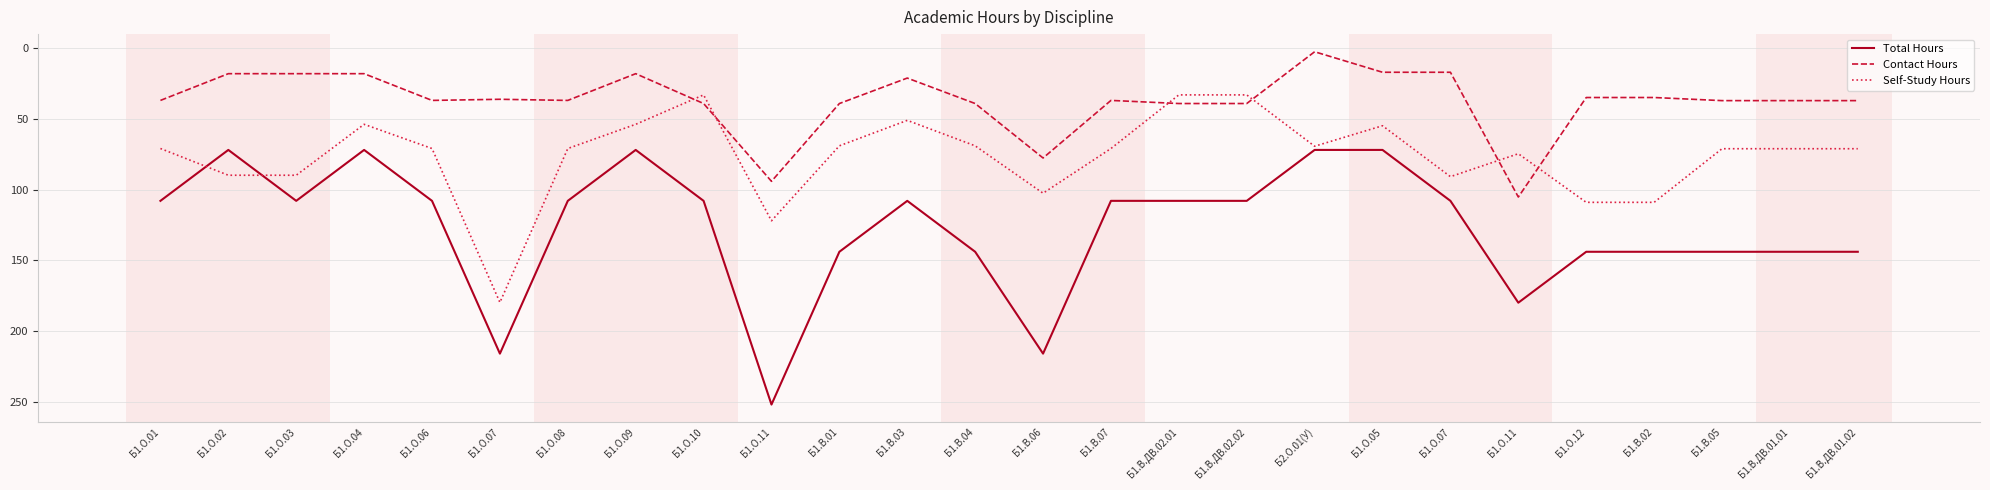

Is this an area chart (filled region under the line)?

No